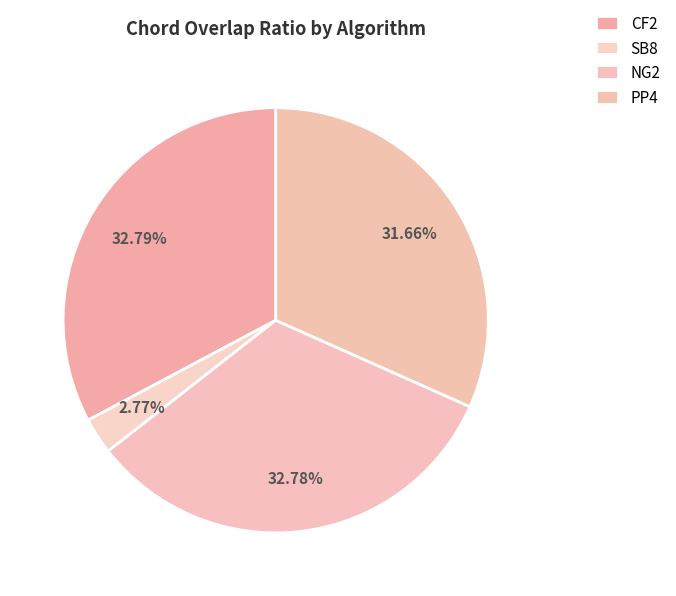

Which has a higher value, CF2 or NG2?

CF2